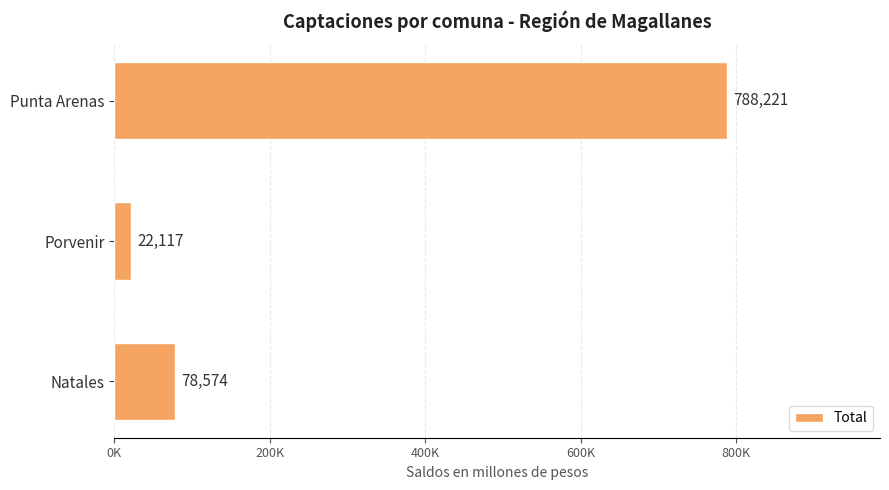

How many data points does each series have?

3